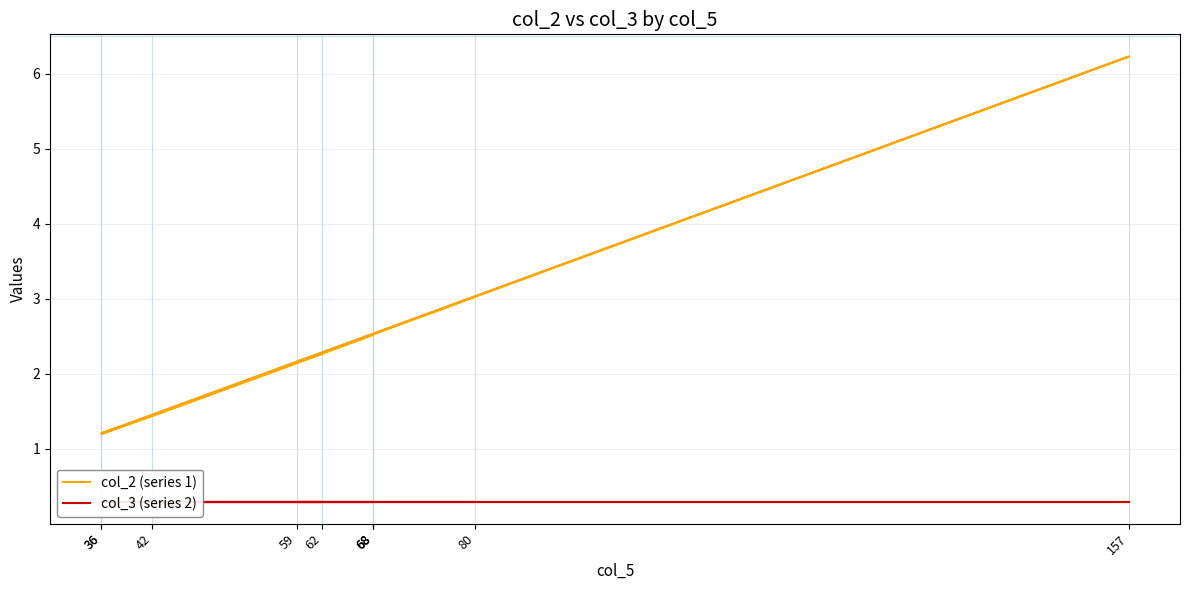

How many series are shown in this chart?

2